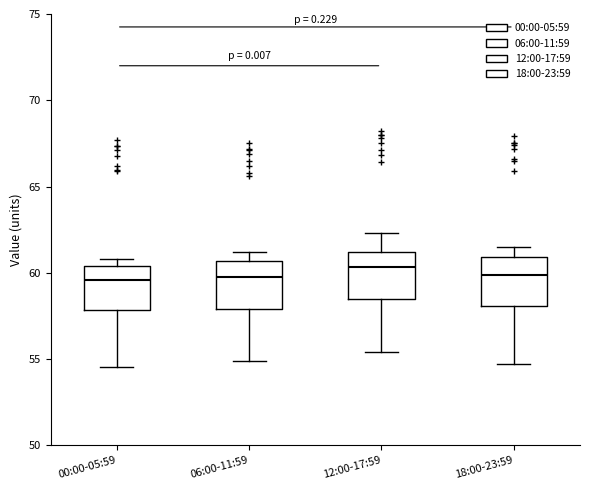

Which box's median line is the highest?

12:00-17:59